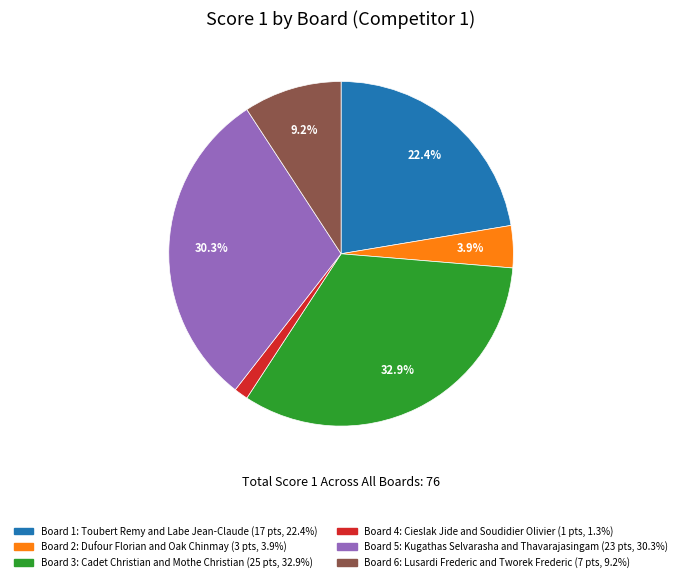

True or false: Board 6 accounts for 1% of the total.

False